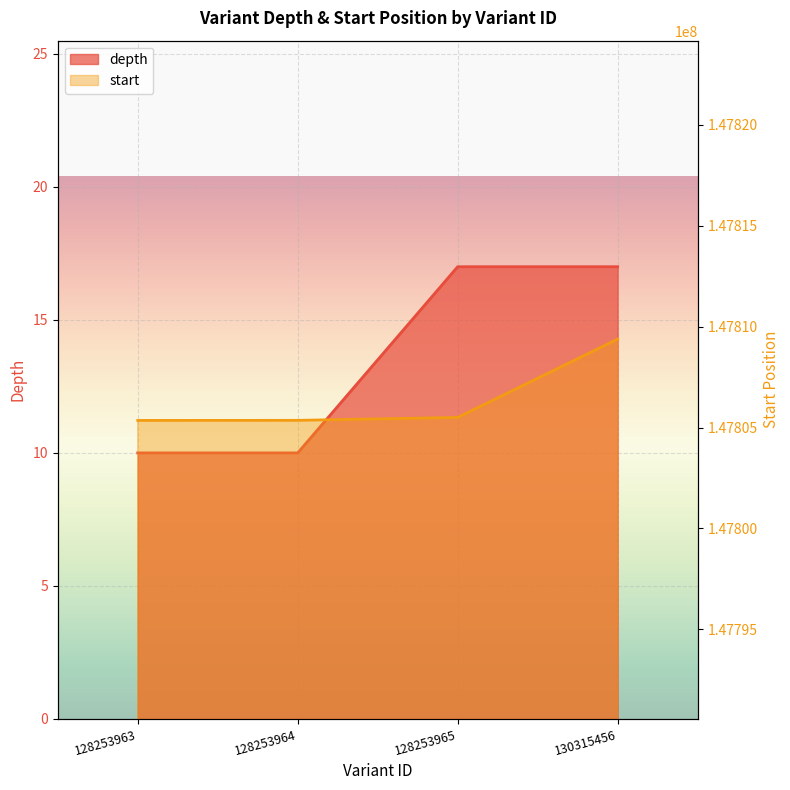

True or false: start has more than 1 points higher than both neighbors.

False